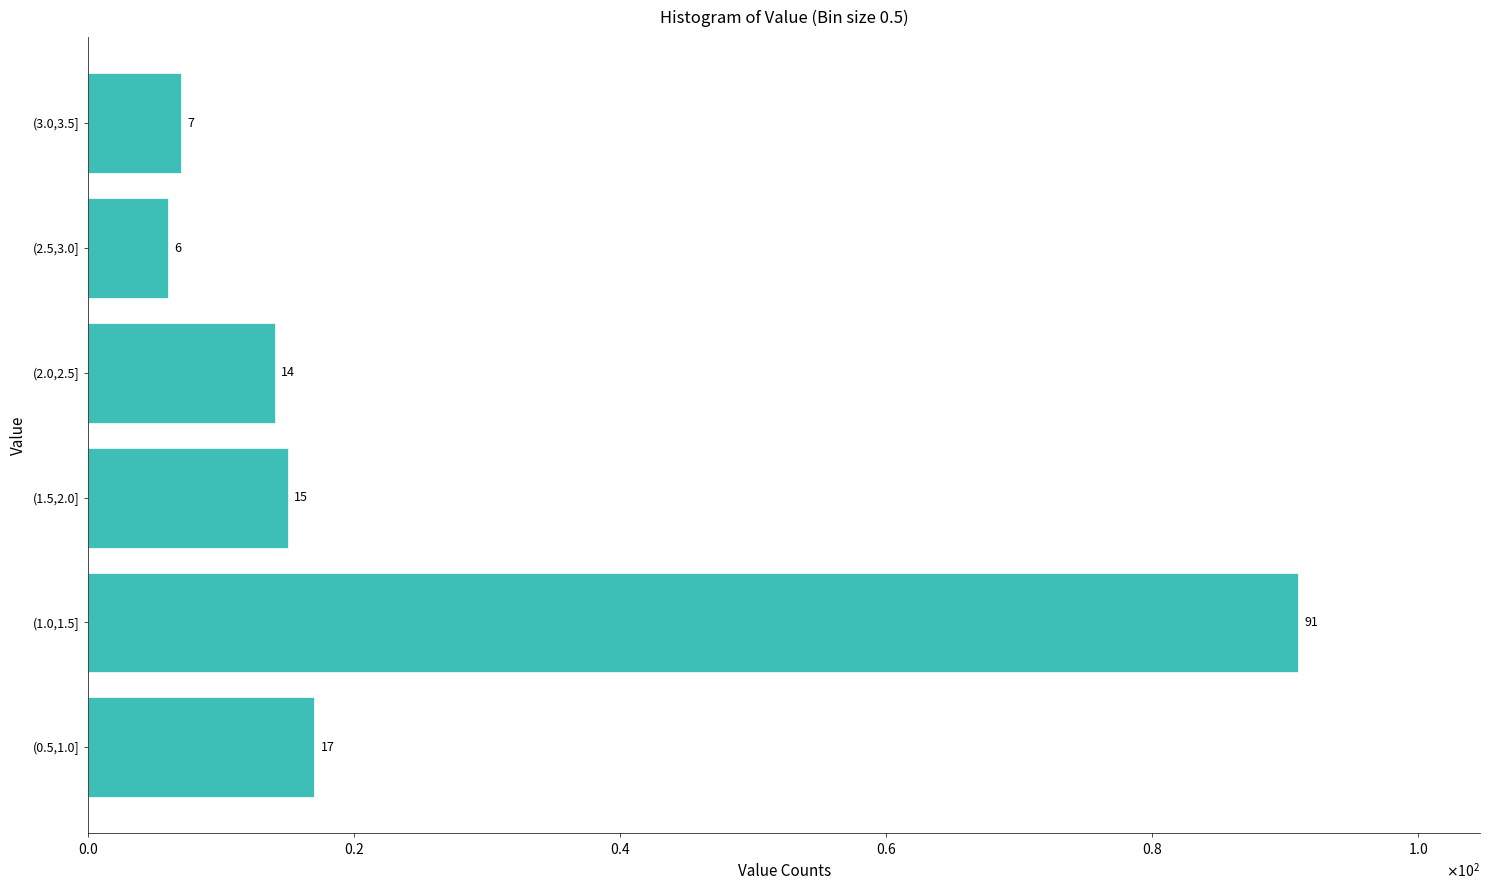

Does the chart contain any negative values?

No